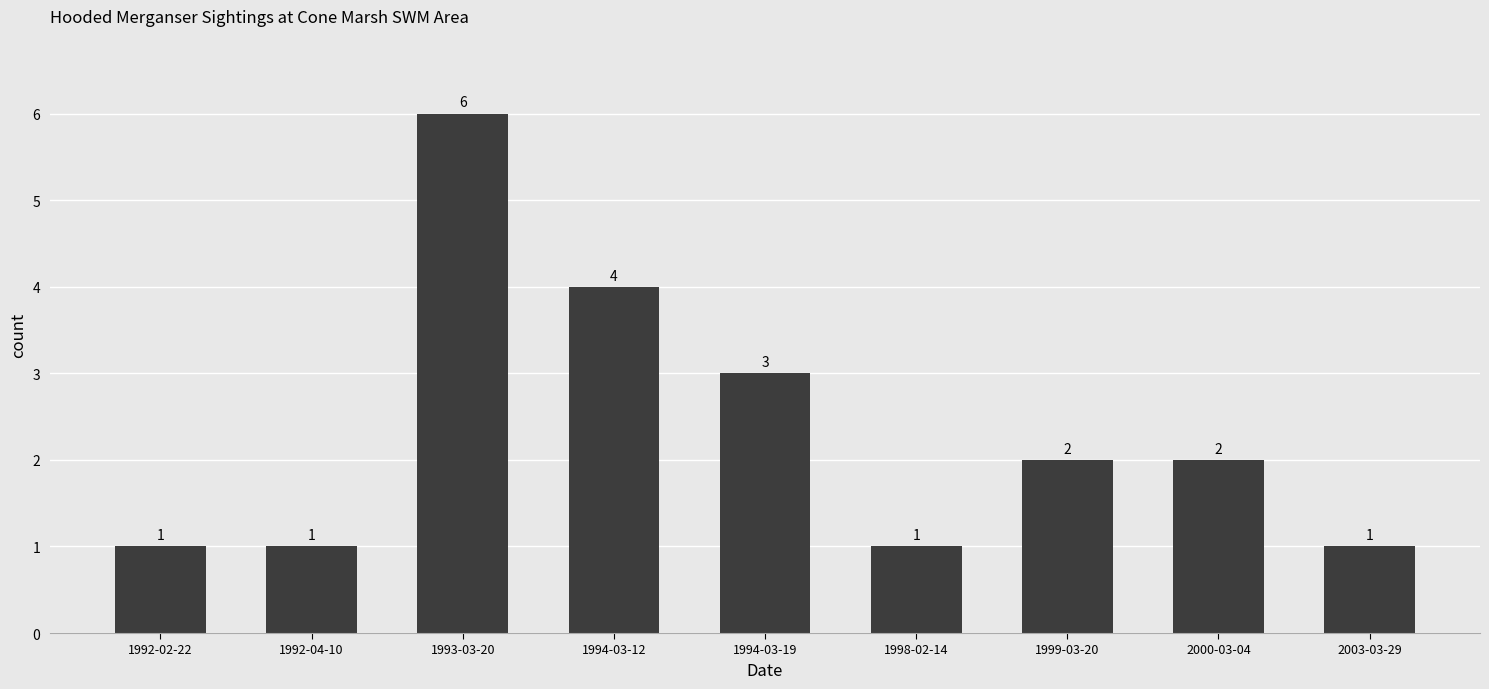

True or false: the data shows 1 at 2000-03-04.

False